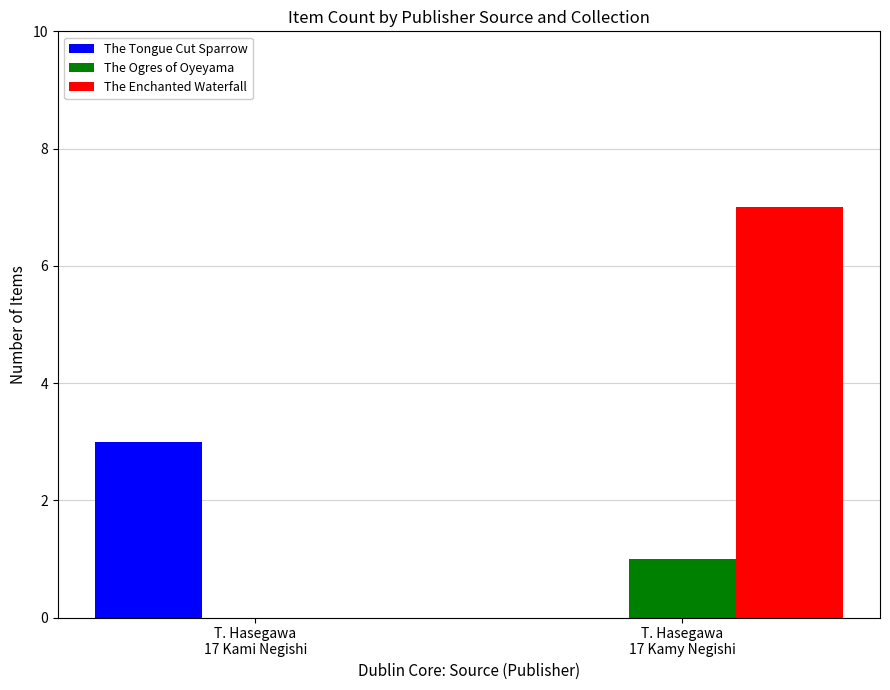

What is the sum of all The Tongue Cut Sparrow values?

3